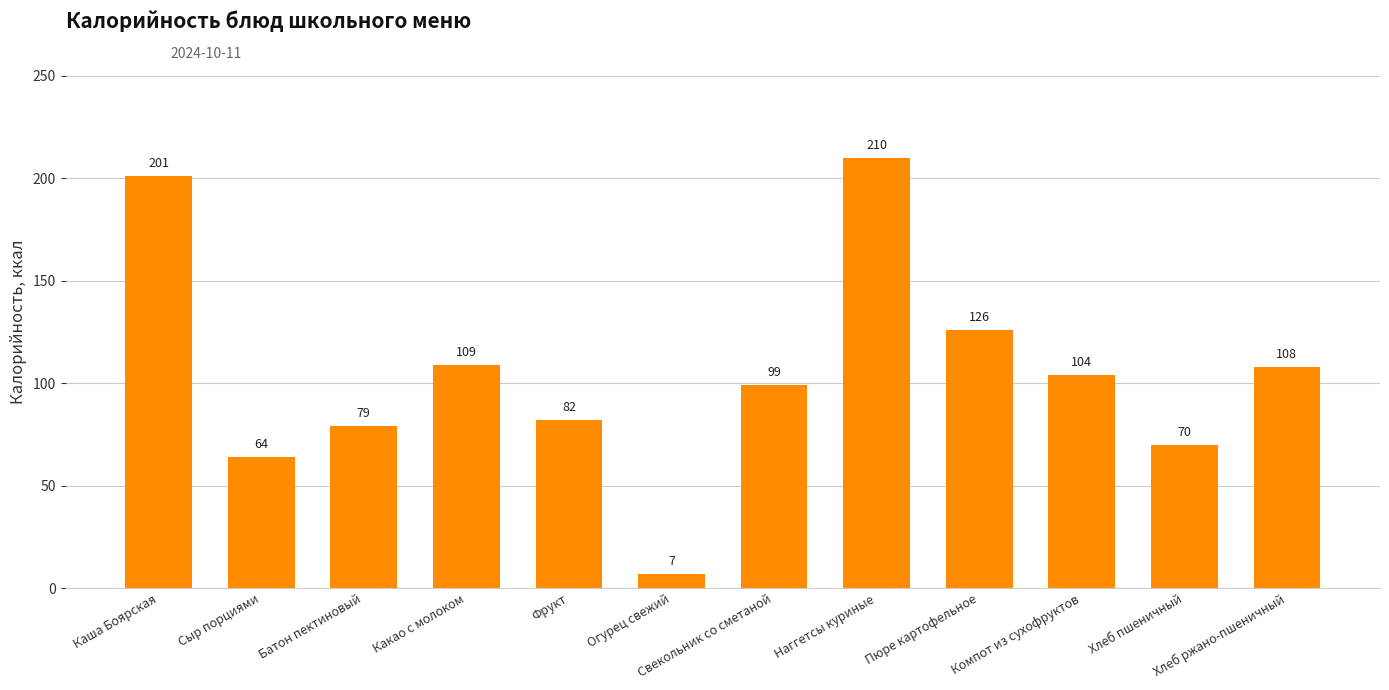

How many data points are less than 104?

6